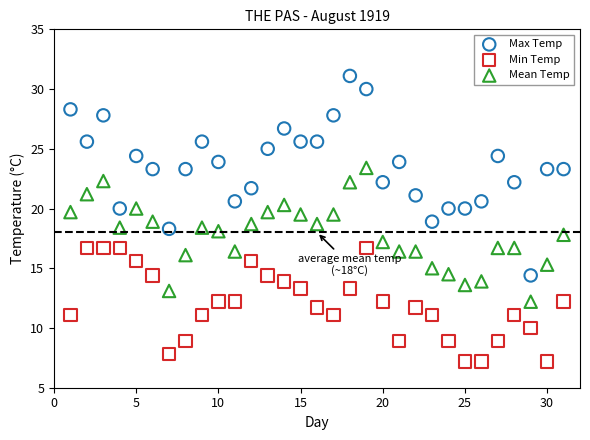

Across all data points, what is the range of X values (max minus min)?

30.0